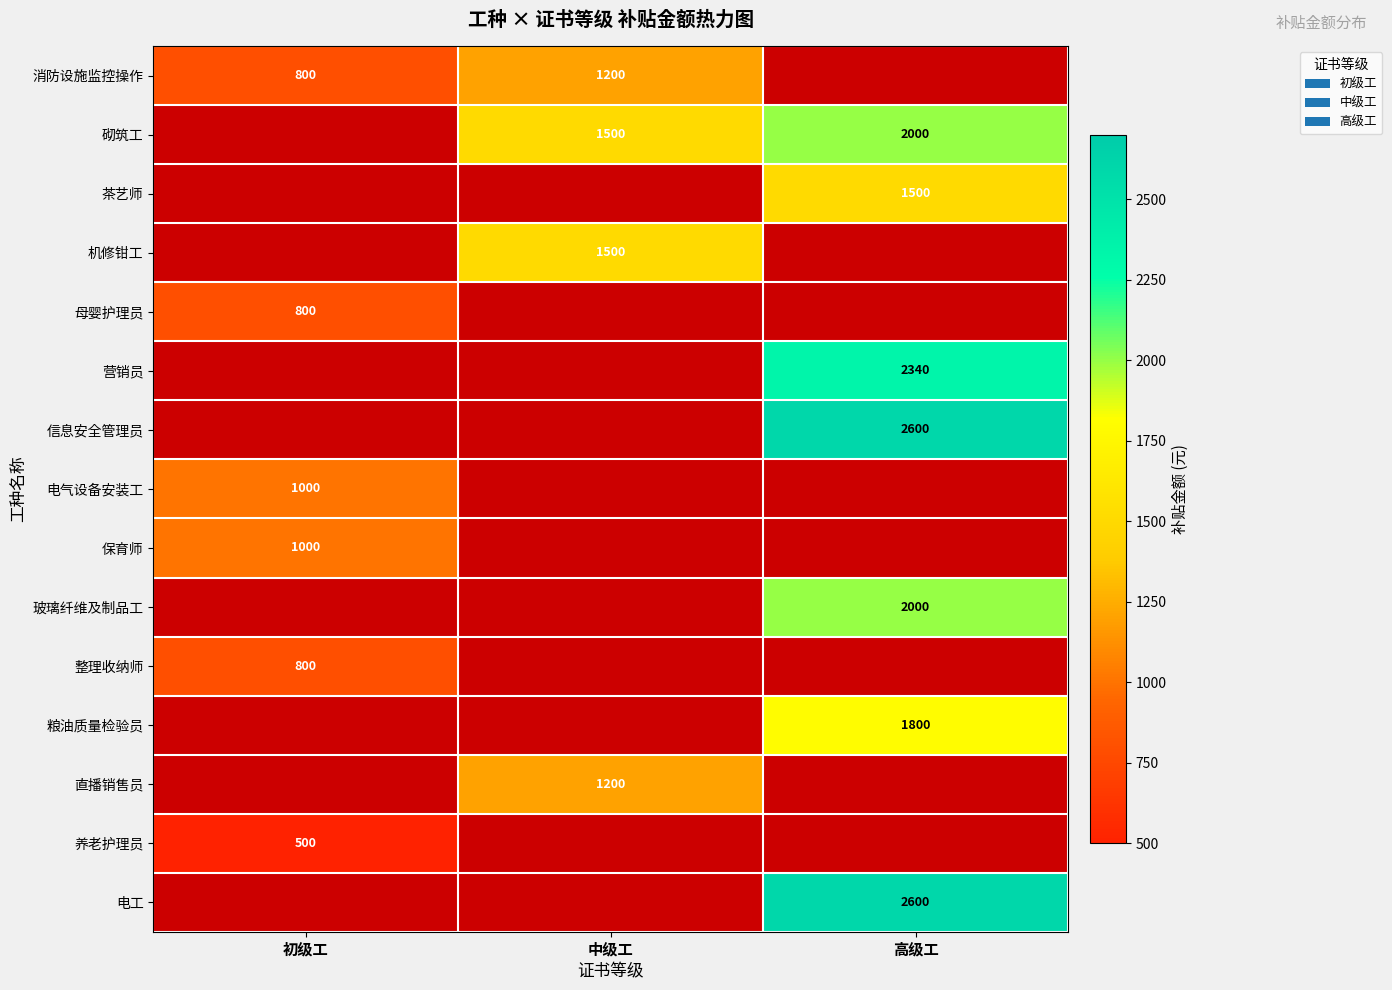

Which has a higher value, 高级工 or 中级工?

中级工